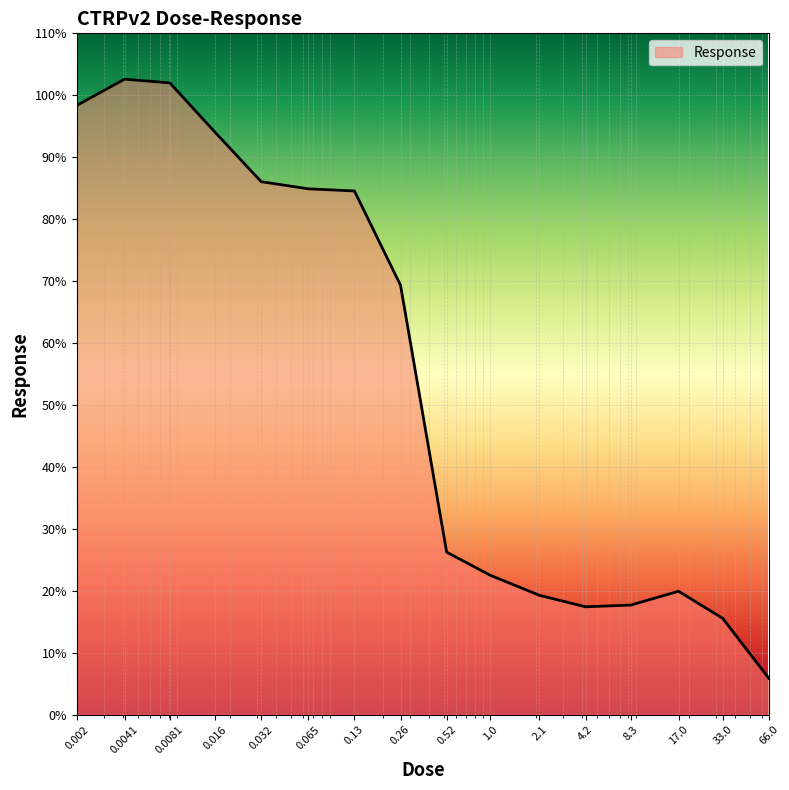

What is the difference between the maximum and minimum values?

96.7